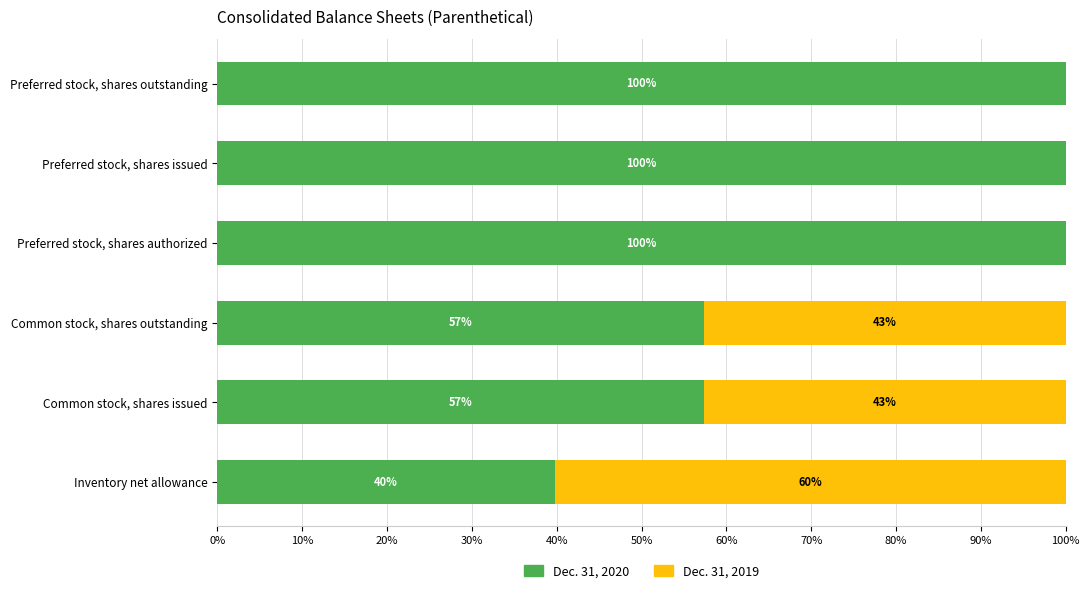

What is the approximate value of Dec. 31, 2020 at Preferred stock, shares outstanding?

100.0